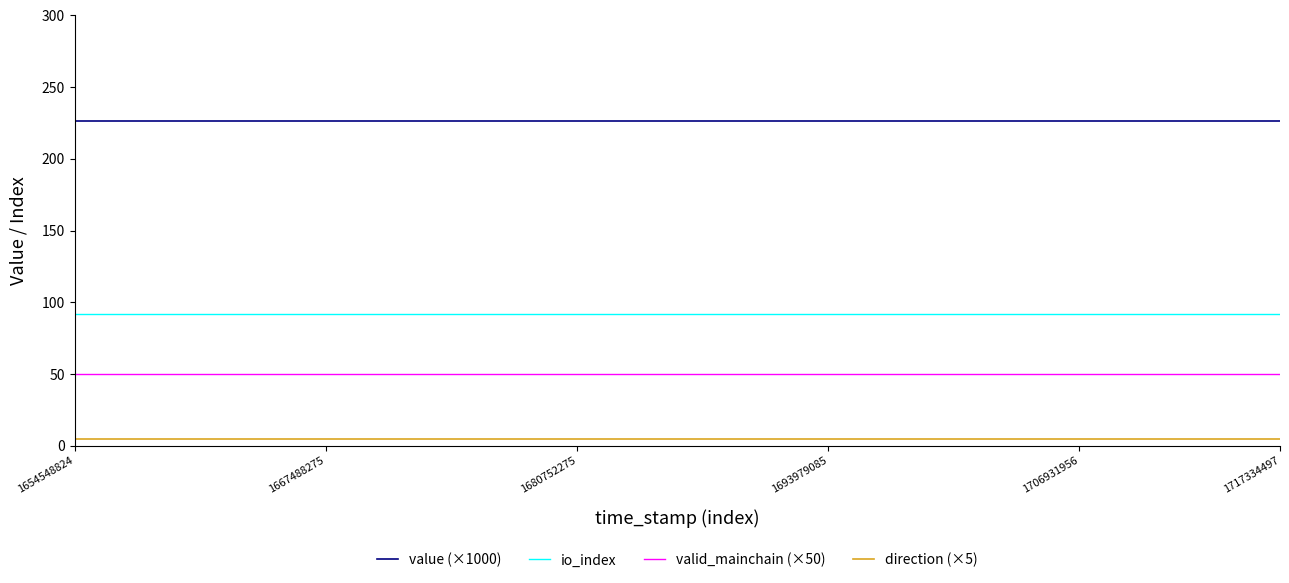

How many lines are shown in the chart?

4